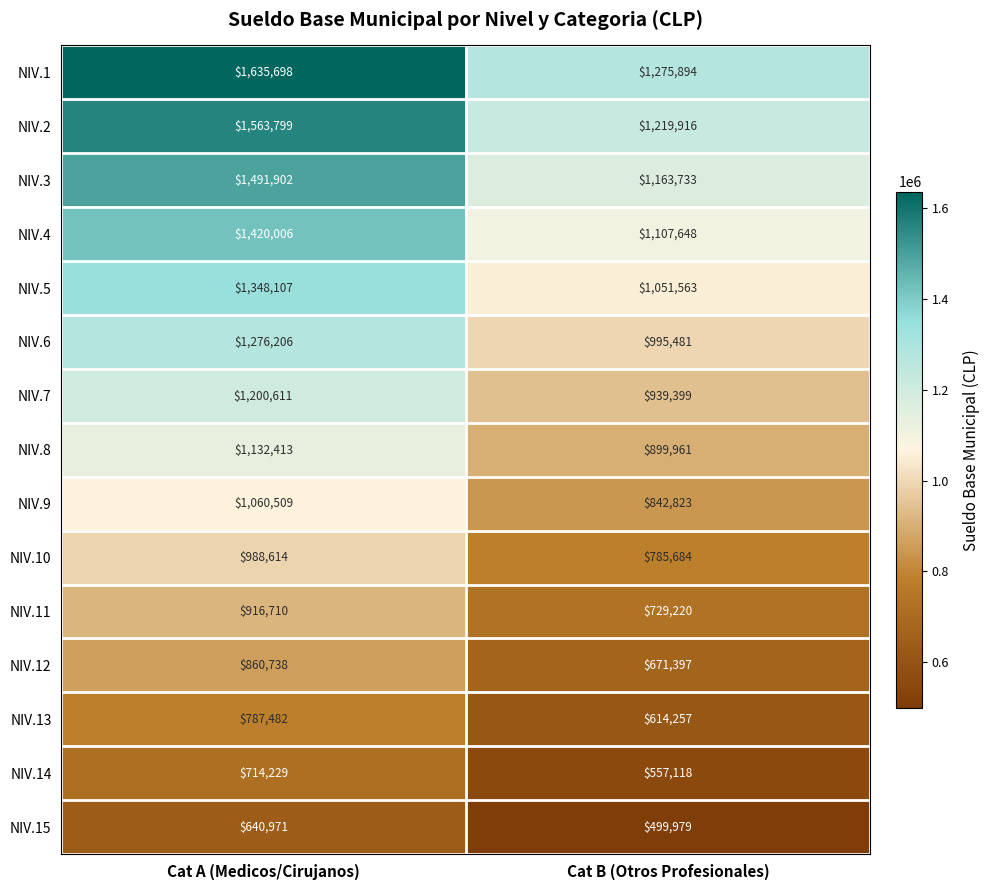

What is the approximate value of NIV.6 at Cat B (Otros Profesionales), to the nearest 10?

995480